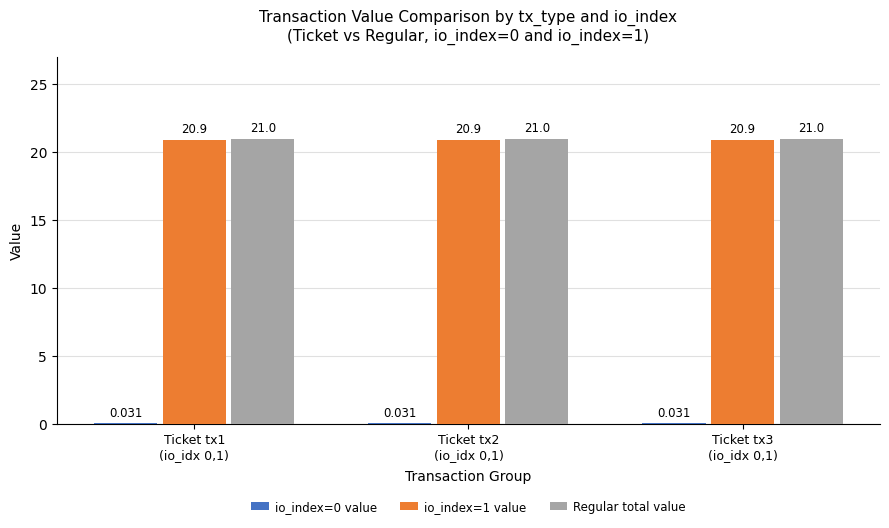

Rank the series by their maximum value, from highest to lowest.

Regular total value, io_index=1 value, io_index=0 value